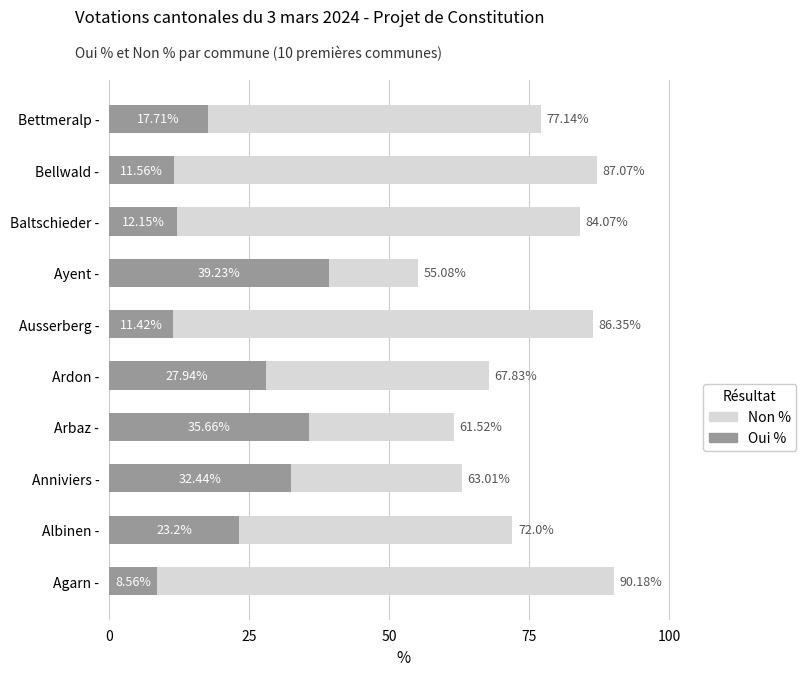

How many data points in Non % (Projet de Constitution) are above 77?

5